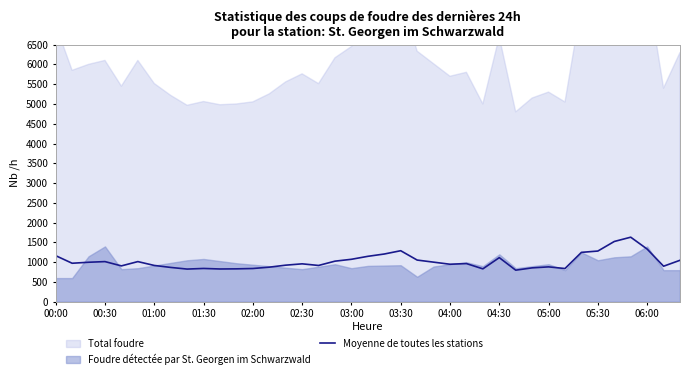

Approximately how many times larger is the value at 19 compared to 37?

1.3